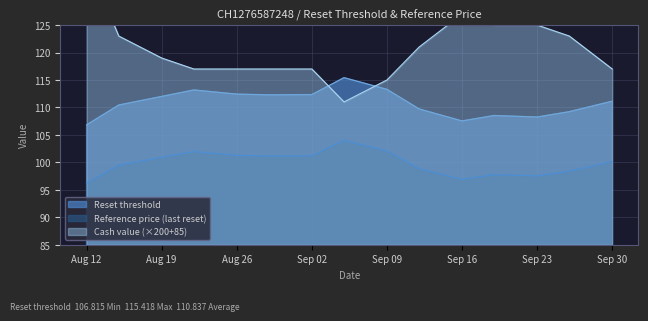

Count the number of categories in the chart.

15